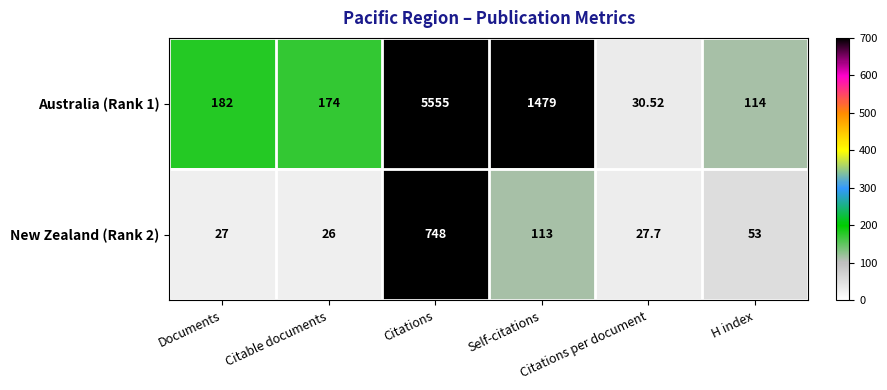

At how many categories does at least one series exceed 5316?

1